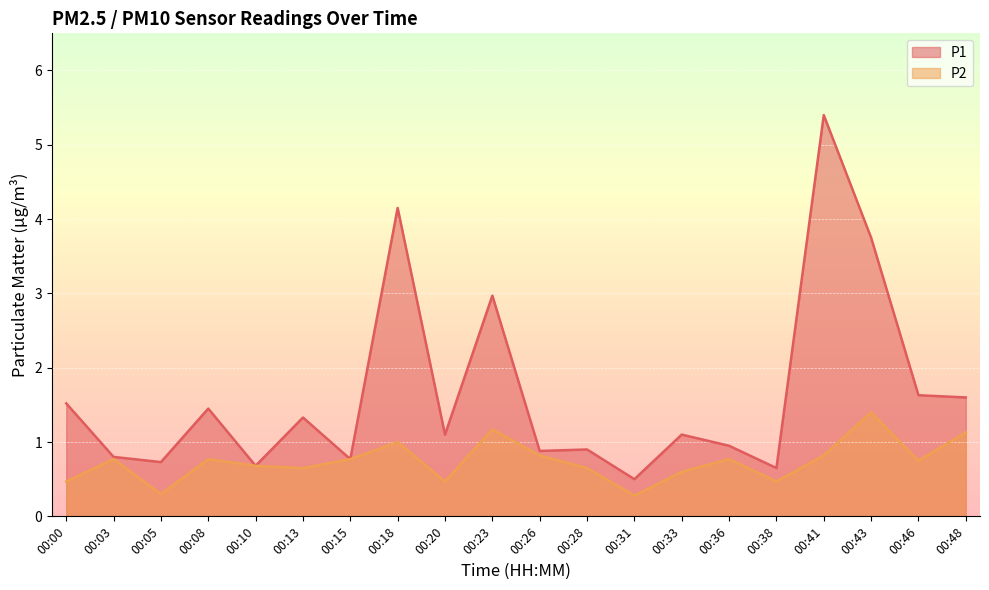

Which series changed the most between 00:13 and 00:38?

P1